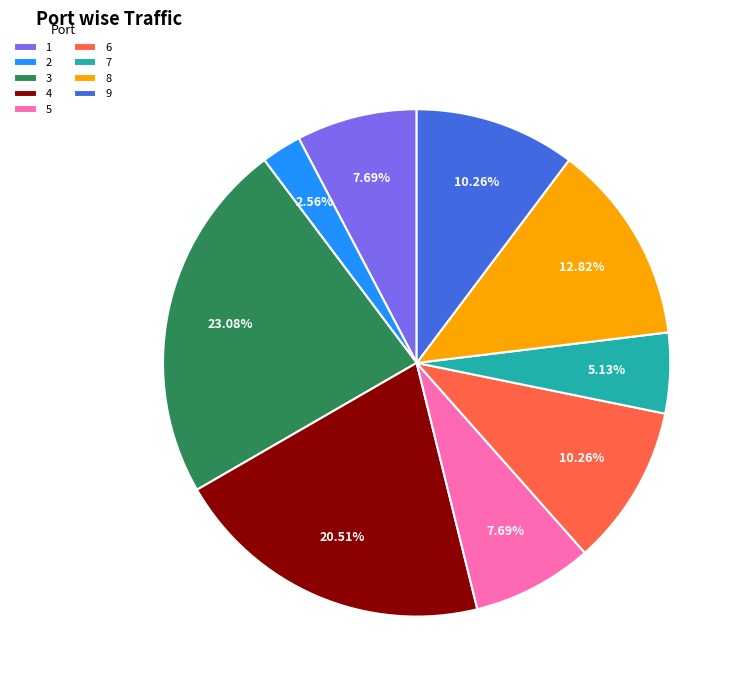

Count the number of slices in the pie.

9